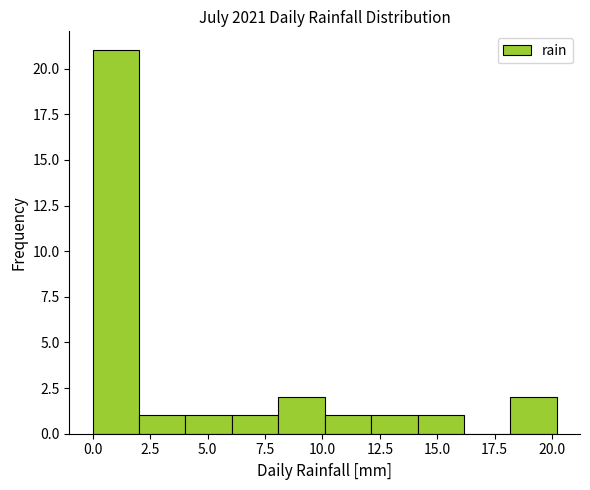

How tall is the bar that spans 6 to 8 on the x-axis? Neither the bar edges nor the heights are printed on the chart, so give them approximately, as read against the axes.

1